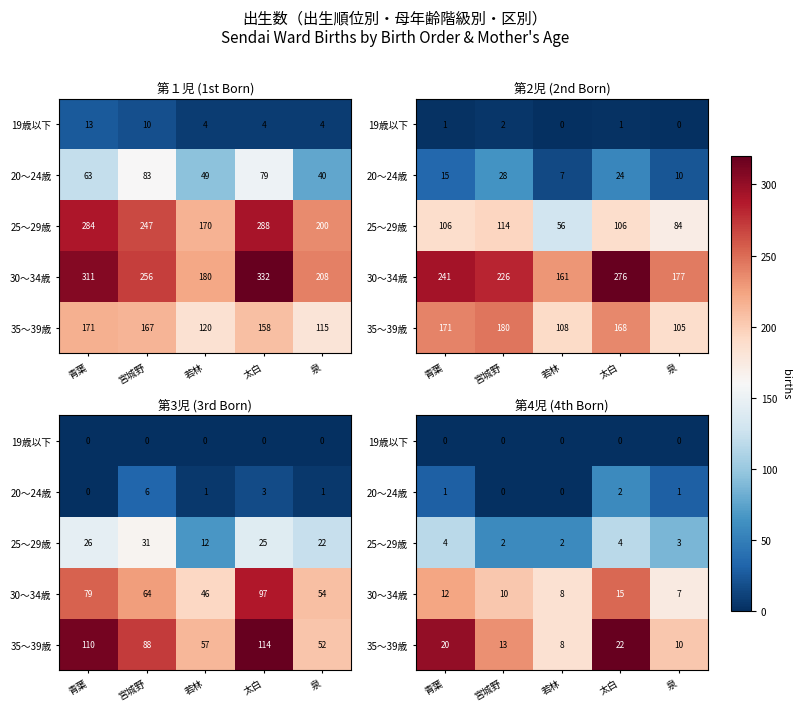

How many data points does each series have?

5